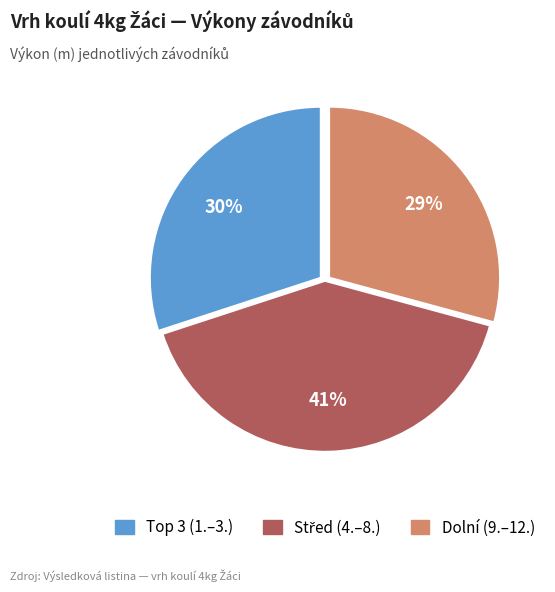

Is there a majority slice in this chart?

No